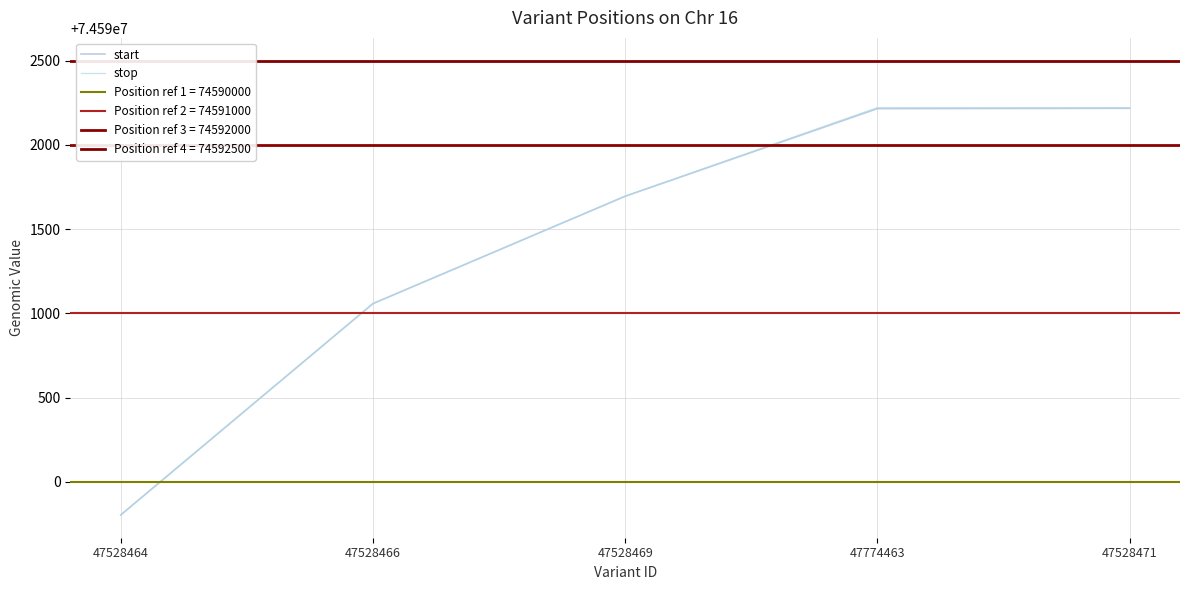

What position from the left is 47774463?

4